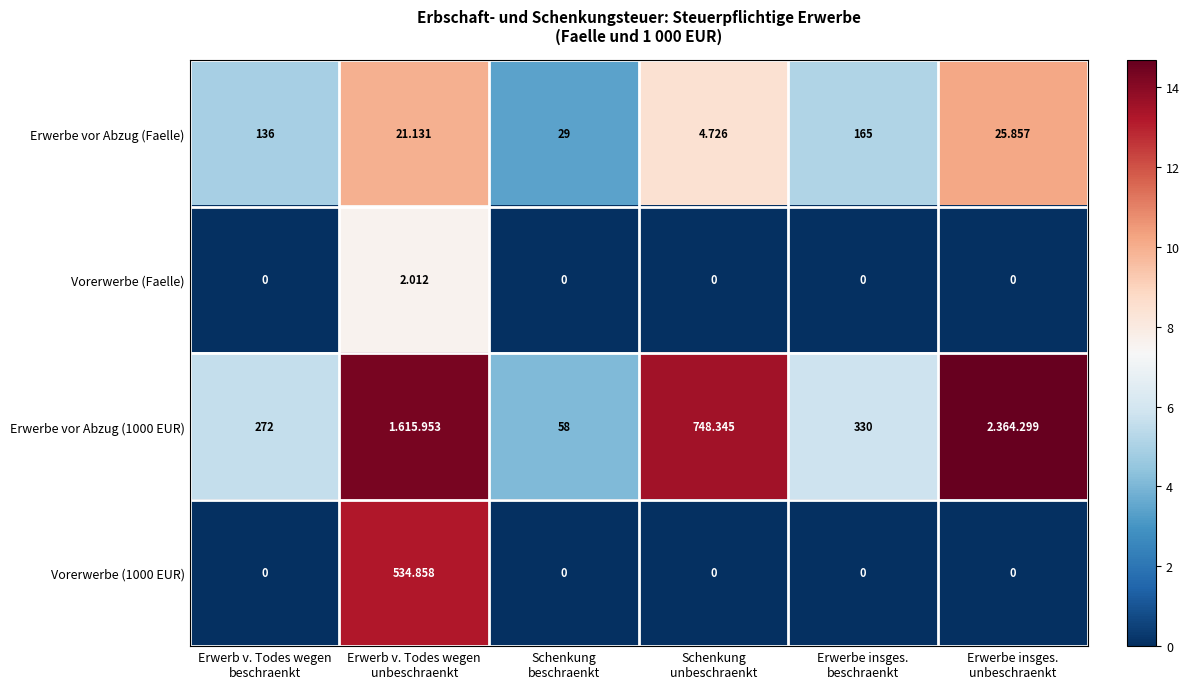

Rank the series by their maximum value, from highest to lowest.

Erwerbe vor Abzug (1000 EUR), Vorerwerbe (1000 EUR), Erwerbe vor Abzug (Faelle), Vorerwerbe (Faelle)